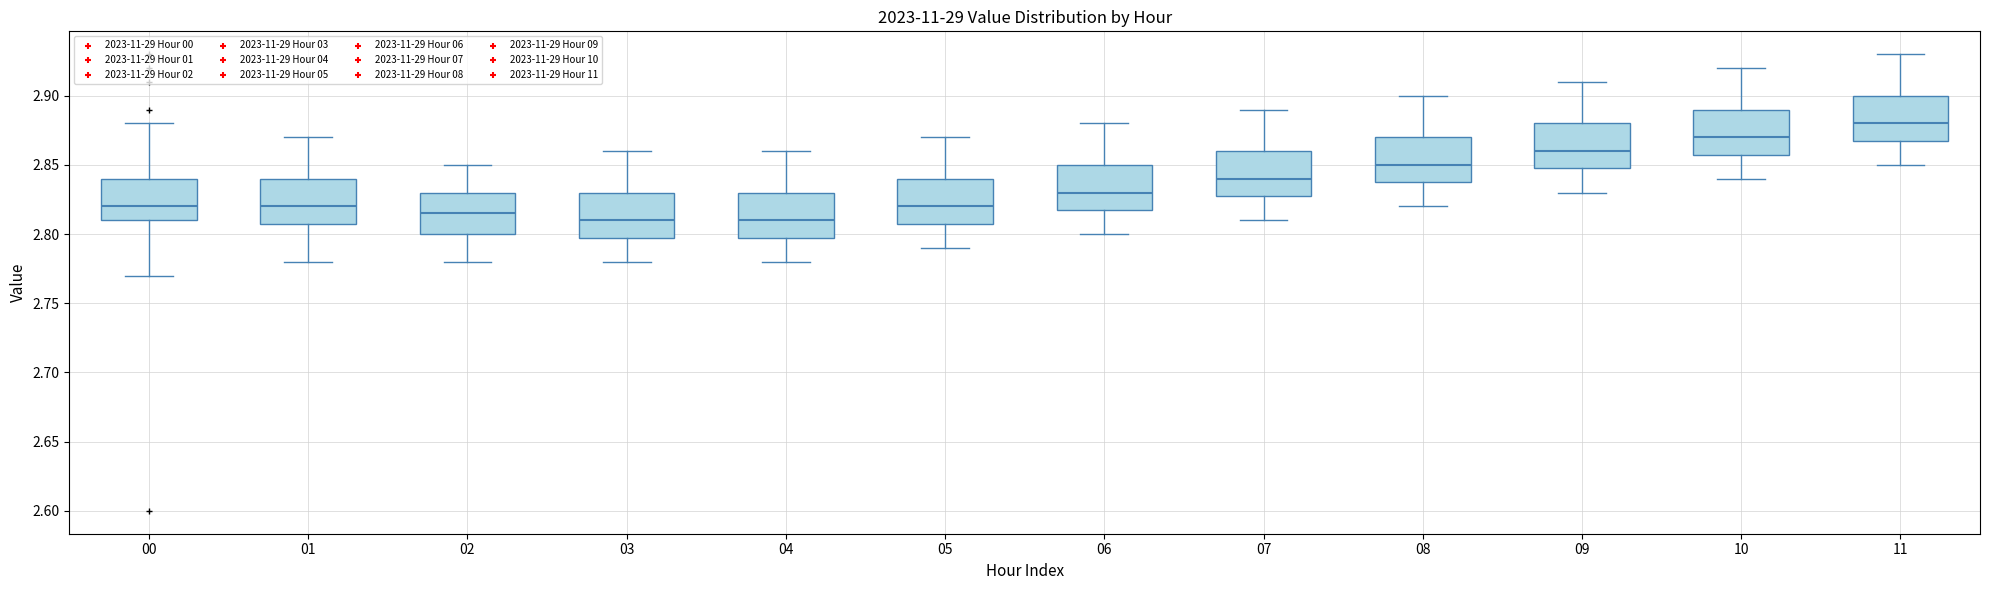

Reading left to right, transcribe this box plot: for each box, give where its median line is, the range the box spans, and where its two whiskers end, as read against the y-axis. The values are not printed on the chart, so give them approximately, as read against the axis.

00: median 2.820, box 2.810 to 2.840, whiskers 2.770 to 2.880
01: median 2.820, box 2.810 to 2.840, whiskers 2.780 to 2.870
02: median 2.815, box 2.800 to 2.830, whiskers 2.780 to 2.850
03: median 2.810, box 2.800 to 2.830, whiskers 2.780 to 2.860
04: median 2.810, box 2.800 to 2.830, whiskers 2.780 to 2.860
05: median 2.820, box 2.810 to 2.840, whiskers 2.790 to 2.870
06: median 2.830, box 2.820 to 2.850, whiskers 2.800 to 2.880
07: median 2.840, box 2.830 to 2.860, whiskers 2.810 to 2.890
08: median 2.850, box 2.840 to 2.870, whiskers 2.820 to 2.900
09: median 2.860, box 2.850 to 2.880, whiskers 2.830 to 2.910
10: median 2.870, box 2.860 to 2.890, whiskers 2.840 to 2.920
11: median 2.880, box 2.870 to 2.900, whiskers 2.850 to 2.930